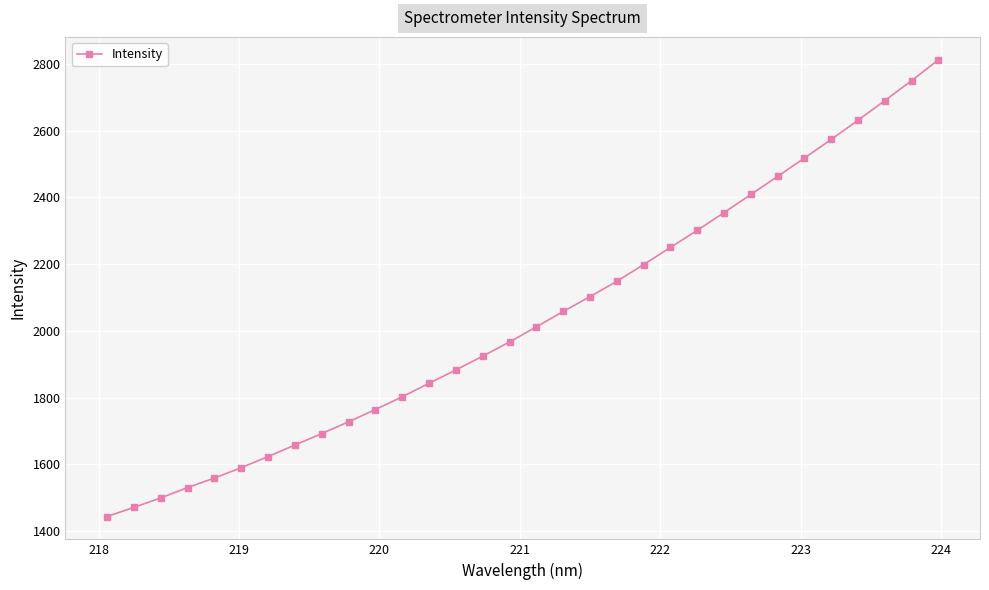

What is the minimum value shown in the chart?

1444.2